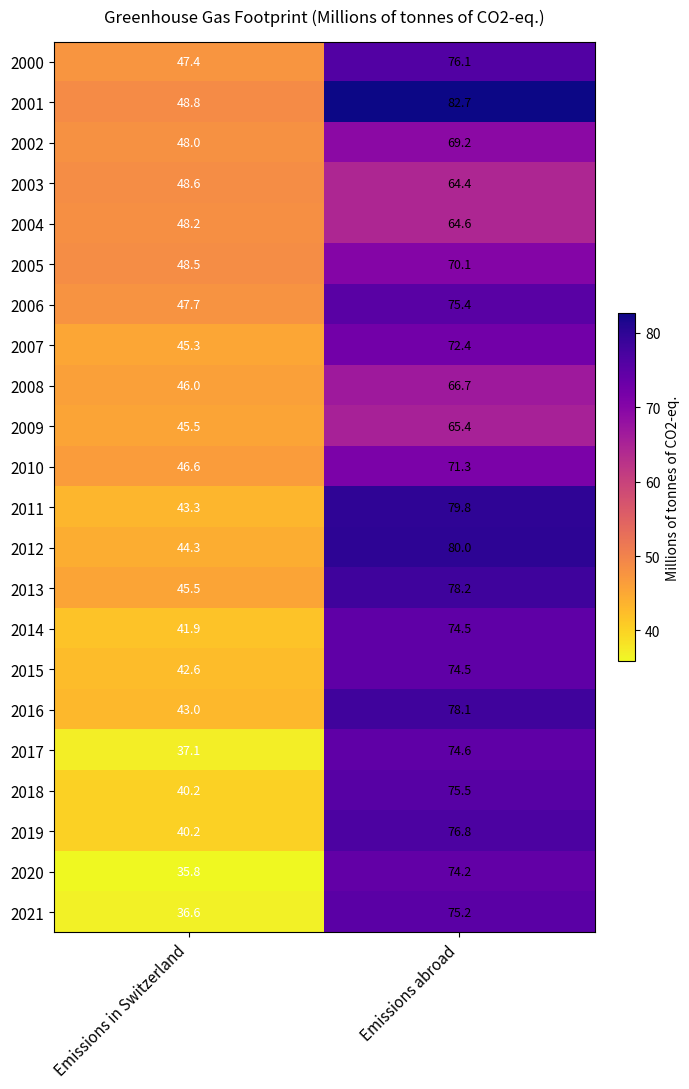

Which series has the largest range (max minus min)?

2021